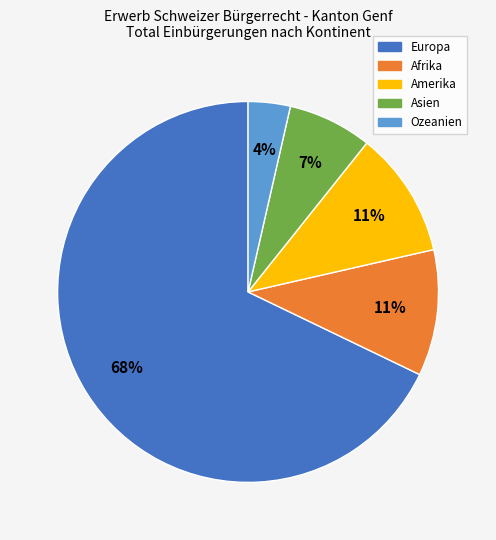

True or false: Asien accounts for 7% of the total.

True